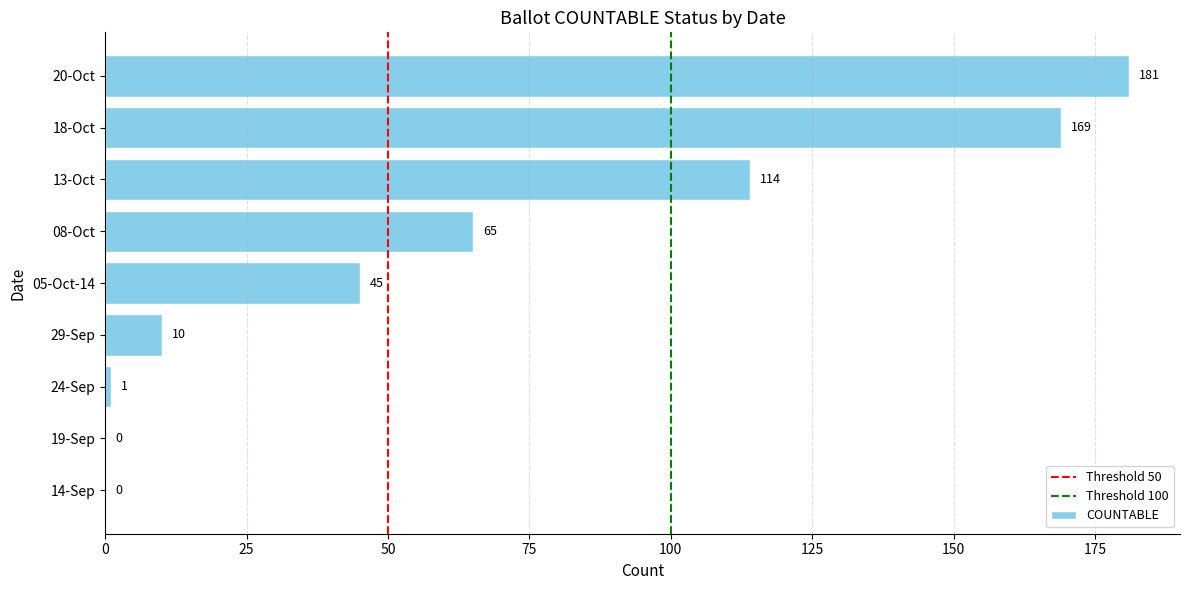

Between 19-Sep and 08-Oct, which is larger?

08-Oct